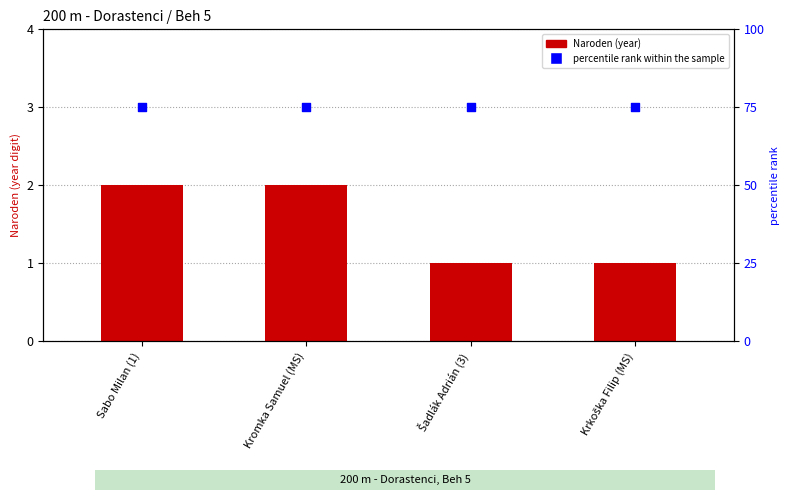

Which series has the widest spread of Y values?

Naroden (year)